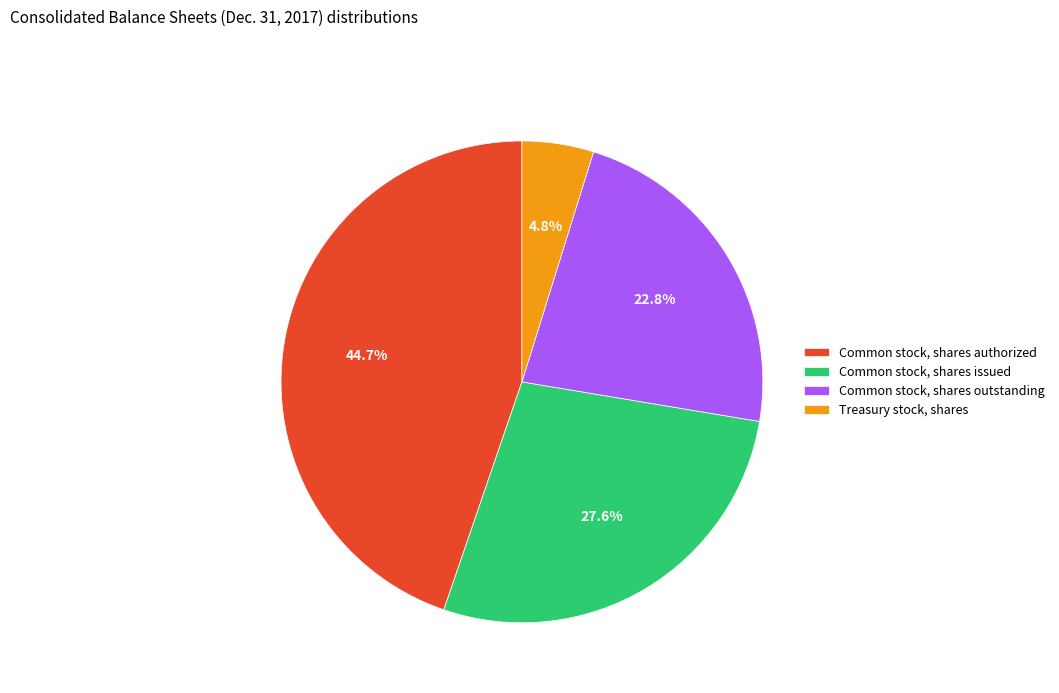

What percentage is the Common stock, shares outstanding slice, to the nearest percent?

23%